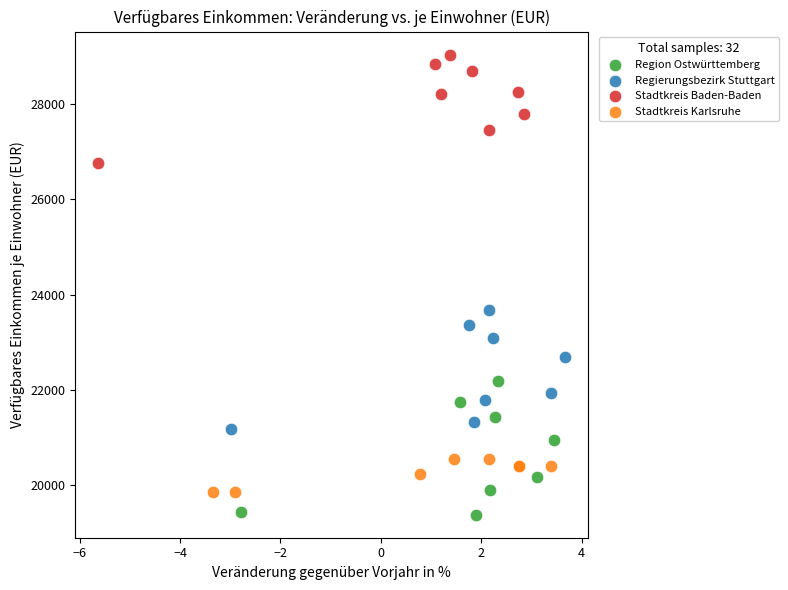

Which series contains the highest Y value?

Stadtkreis Baden-Baden